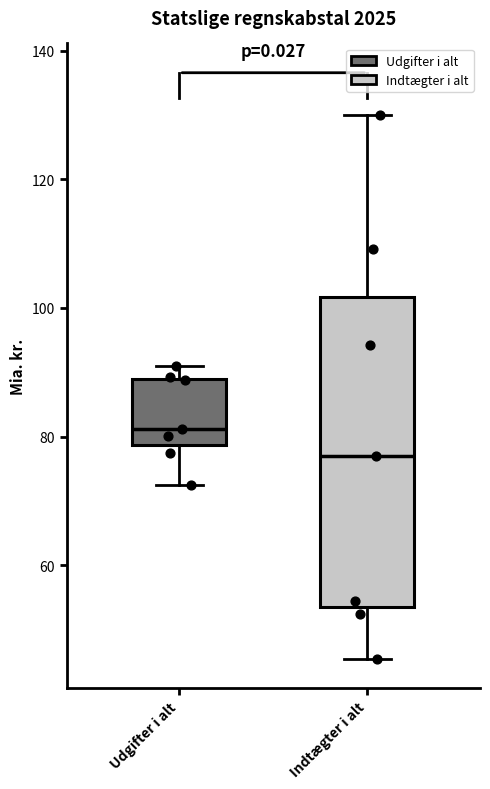

Which box's median line is the highest?

Udgifter i alt